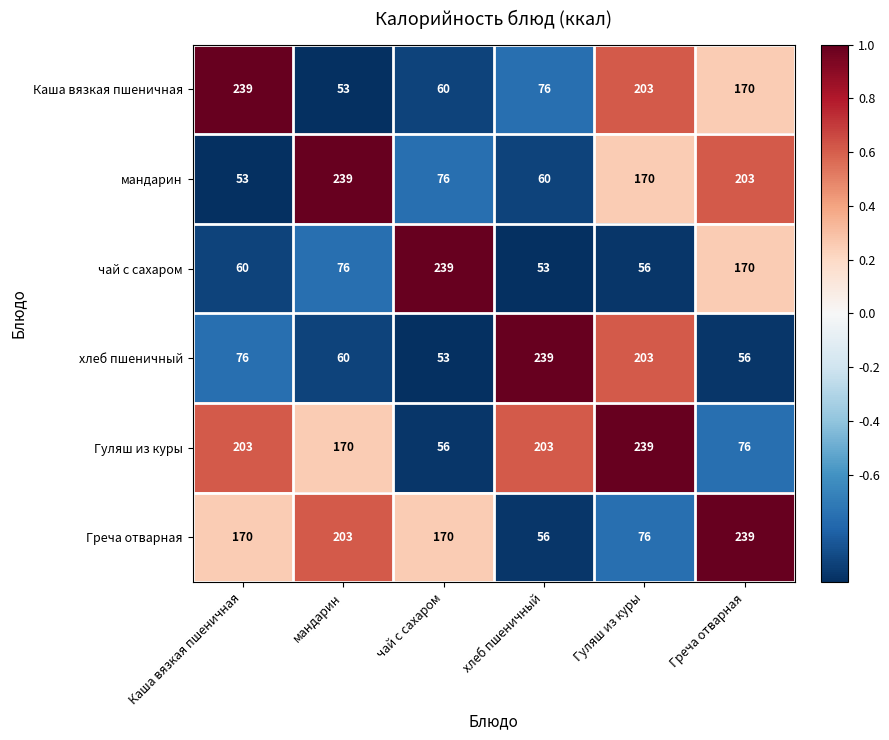

What is the sum of the хлеб пшеничный values at Гуляш из куры and хлеб пшеничный?

442